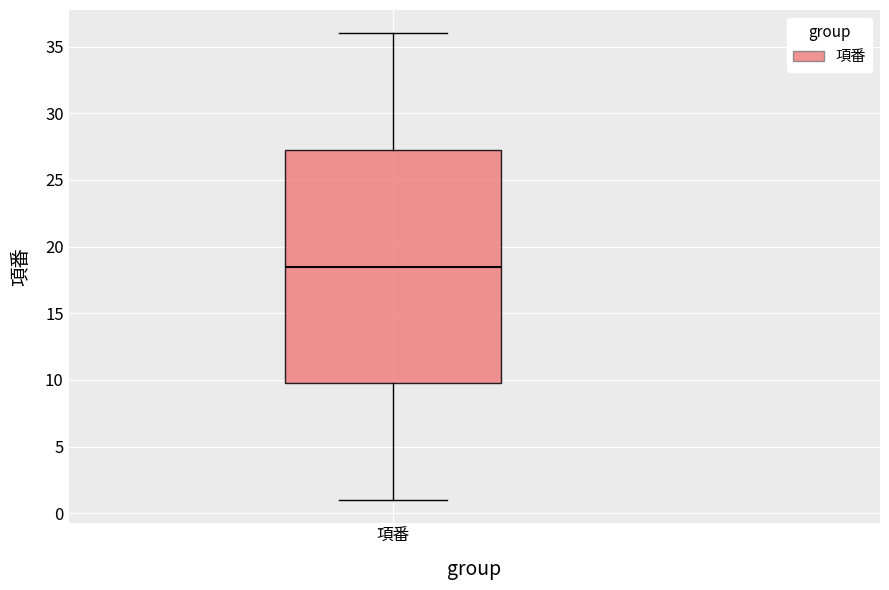

Read this box plot against the y-axis: the position of the median line, the range covered by the box, and the ends of both whiskers. The values are not printed on the chart, so give them approximately, as read against the axis.

median 18.5, box 10.0 to 27.5, whiskers 1.0 to 36.0